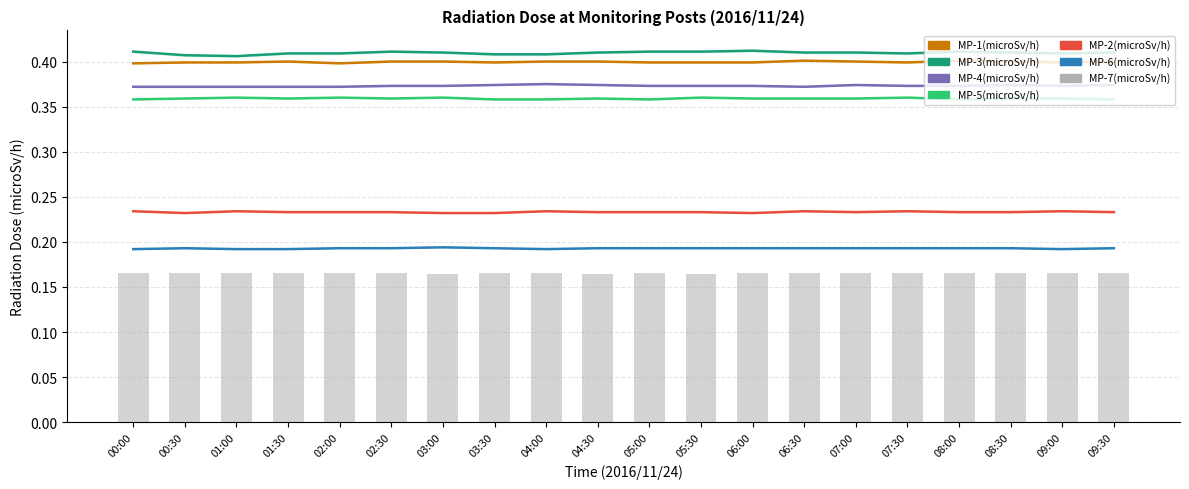

What is the average value of the MP-1(microSv/h) series?

0.4